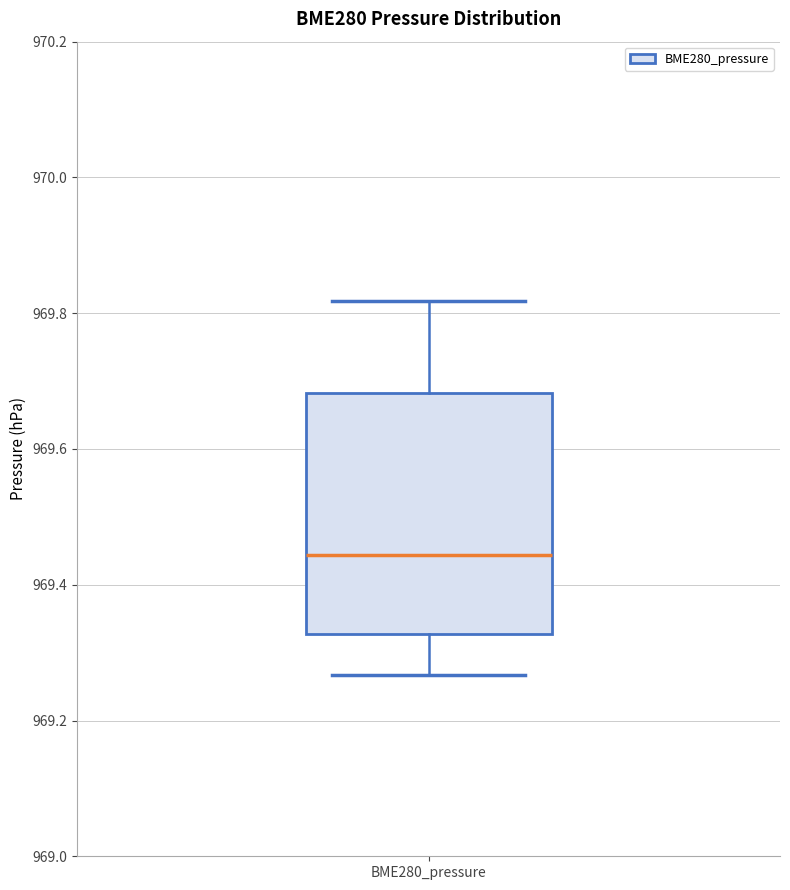

Transcribe this box plot: give where the median line is, the range the box spans, and where the two whiskers end, as read against the y-axis. The values are not printed on the chart, so give them approximately, as read against the axis.

median 969.44, box 969.32 to 969.68, whiskers 969.26 to 969.82